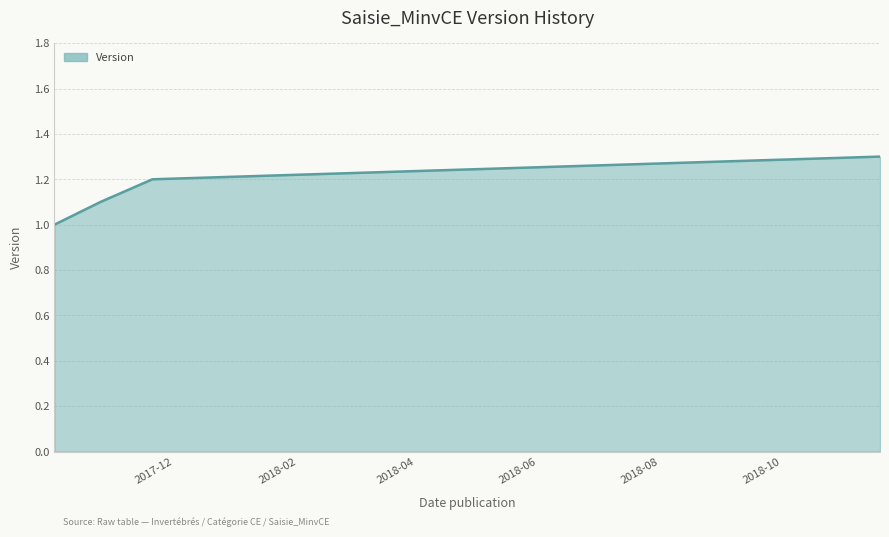

True or false: there are more than 0 points higher than both neighbors.

False